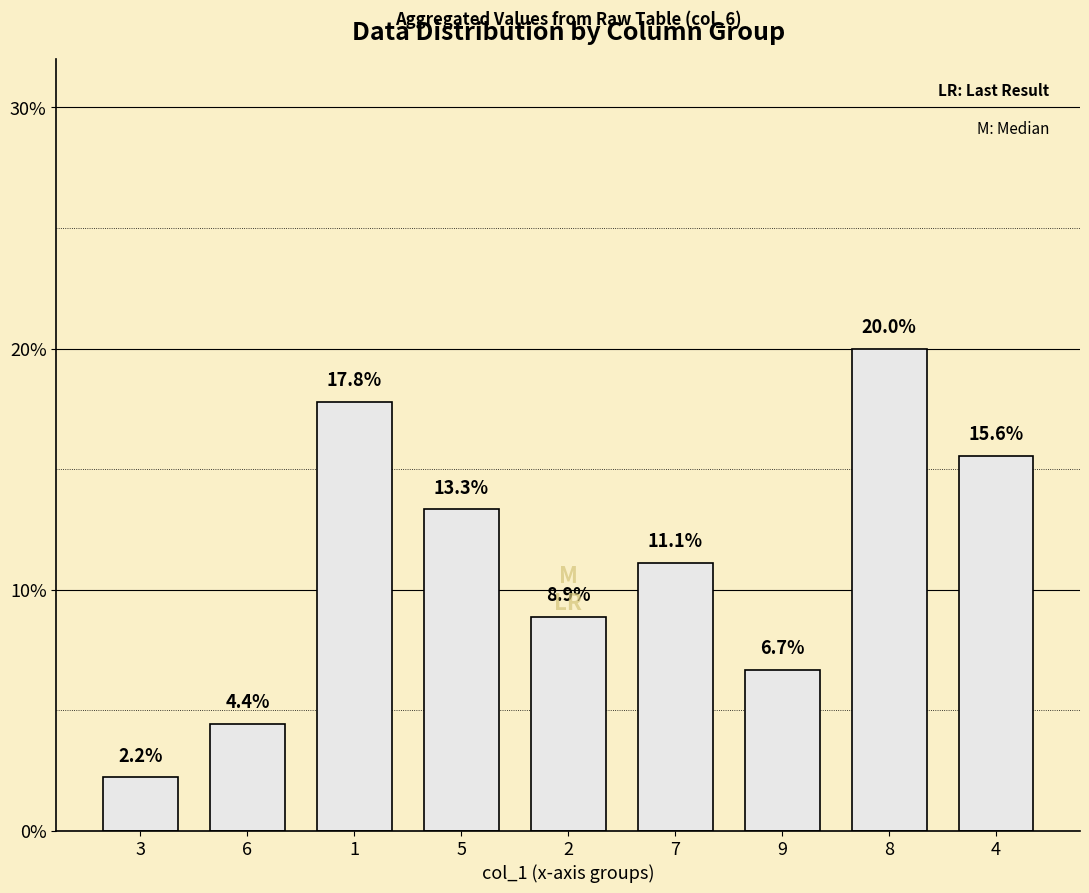

What is the average value?

11.1